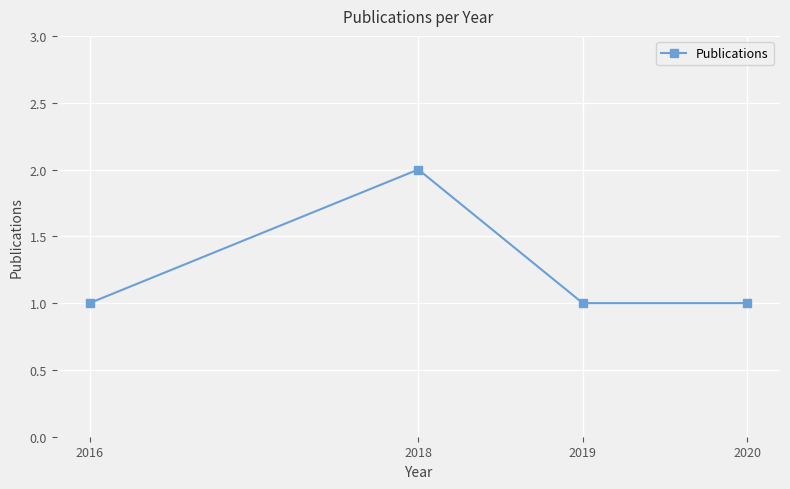

Which category has the highest value across all series?

2018